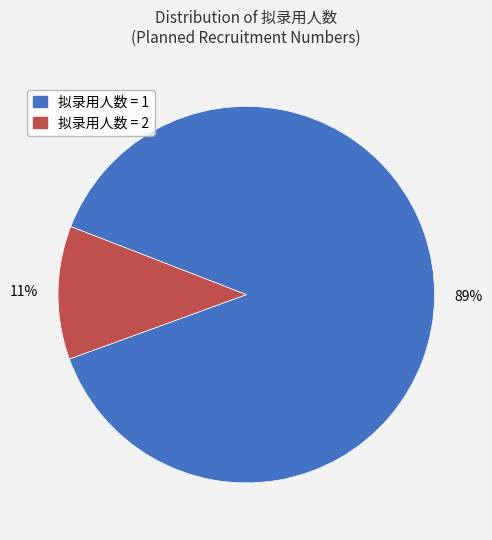

Does any single category account for the majority?

Yes